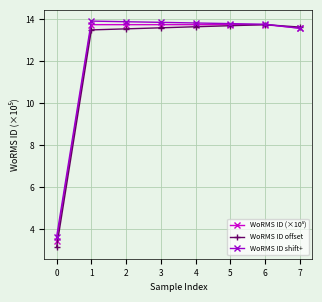

What is the value of the WoRMS ID offset point at the 2nd from the left?

13.5